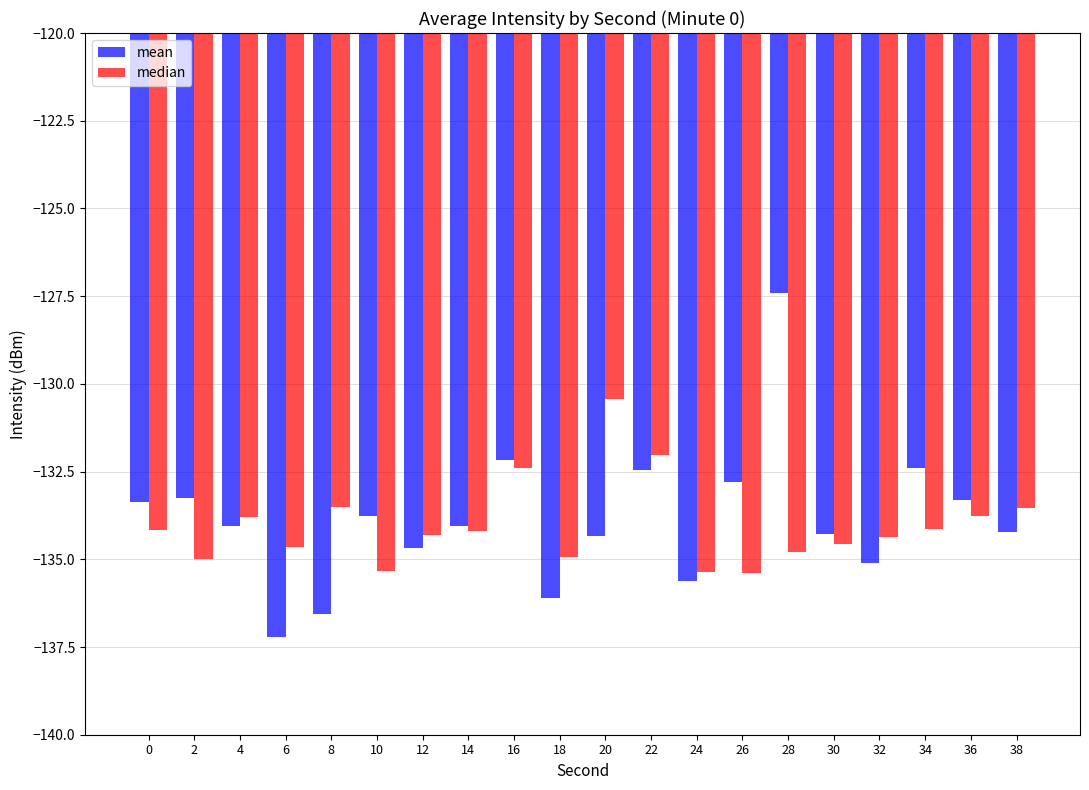

How many groups of bars are there?

20